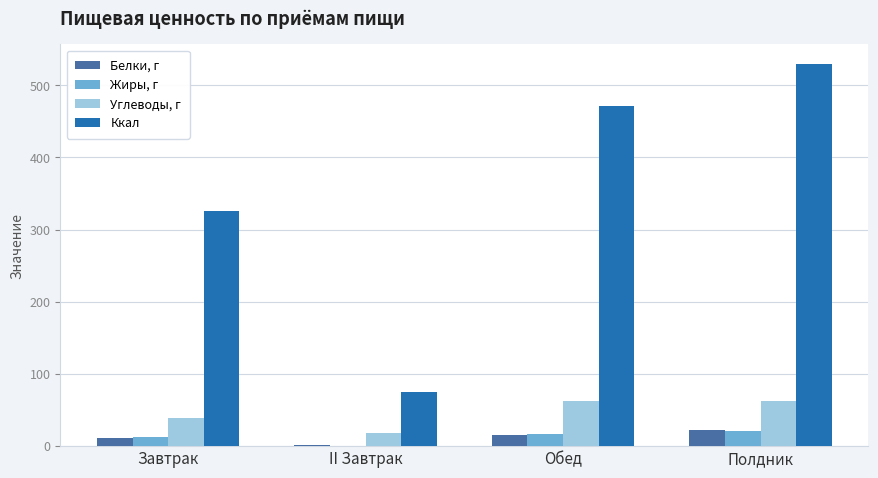

What is the maximum value shown in the chart?

530.2